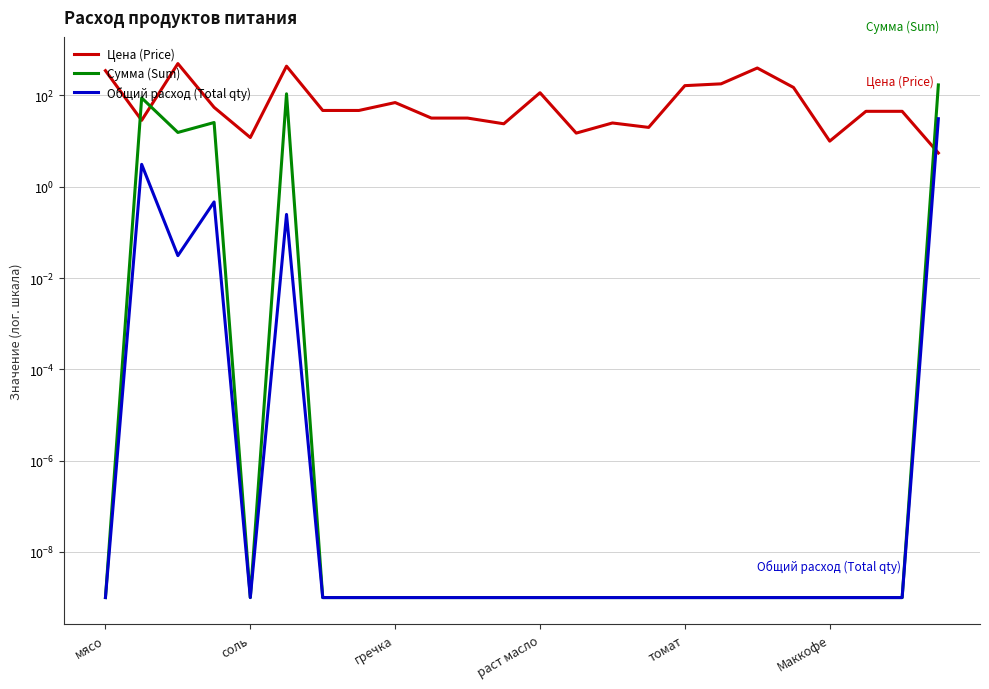

Which series has the largest range (max minus min)?

Цена (Price)